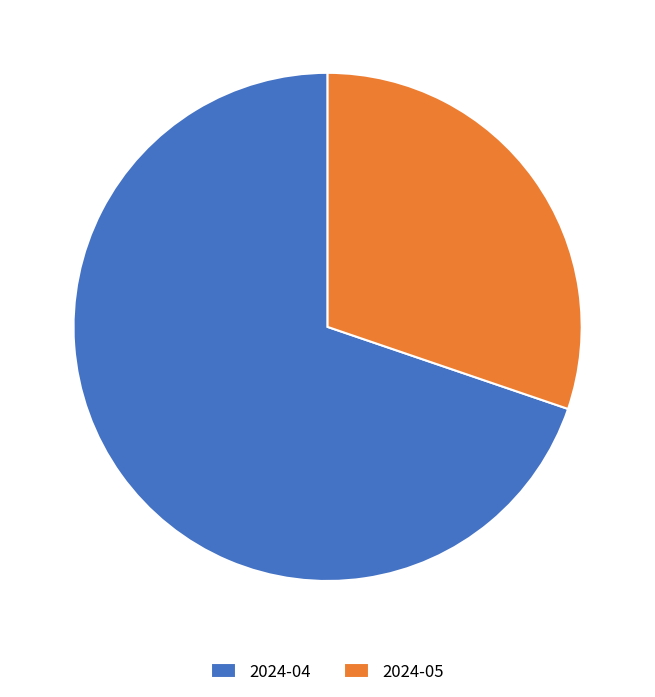

Is the sum of 2024-04 and 2024-05 greater than half?

Yes